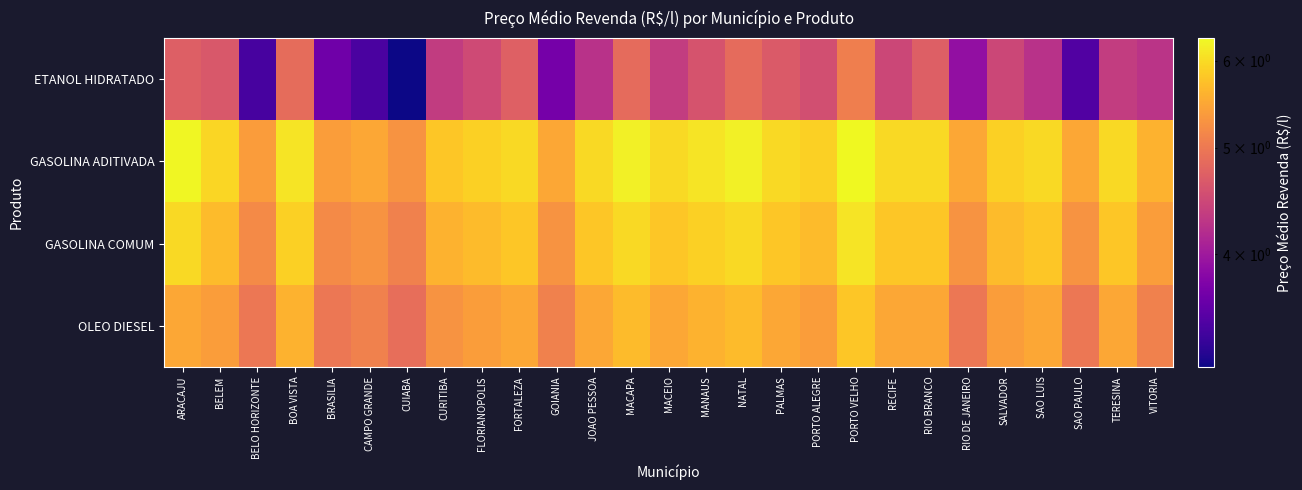

Reading left to right, what are all the values shown in this chart?

ETANOL HIDRATADO: ARACAJU=4.7	BELEM=4.7	BELO HORIZONTE=3.4	BOA VISTA=4.9	BRASILIA=3.7	CAMPO GRANDE=3.4	CUIABA=3.2	CURITIBA=4.3	FLORIANOPOLIS=4.5	FORTALEZA=4.7	GOIANIA=3.7	JOAO PESSOA=4.2	MACAPA=4.8	MACEIO=4.4	MANAUS=4.6	NATAL=4.8	PALMAS=4.7	PORTO ALEGRE=4.5	PORTO VELHO=5.1	RECIFE=4.5	RIO BRANCO=4.7	RIO DE JANEIRO=3.9	SALVADOR=4.5	SAO LUIS=4.2	SAO PAULO=3.5	TERESINA=4.4	VITORIA=4.3
GASOLINA ADITIVADA: ARACAJU=6.3	BELEM=6.0	BELO HORIZONTE=5.4	BOA VISTA=6.1	BRASILIA=5.4	CAMPO GRANDE=5.5	CUIABA=5.3	CURITIBA=5.8	FLORIANOPOLIS=5.9	FORTALEZA=6.0	GOIANIA=5.5	JOAO PESSOA=6.0	MACAPA=6.2	MACEIO=6.0	MANAUS=6.1	NATAL=6.2	PALMAS=6.0	PORTO ALEGRE=5.9	PORTO VELHO=6.3	RECIFE=6.0	RIO BRANCO=6.0	RIO DE JANEIRO=5.5	SALVADOR=5.9	SAO LUIS=6.0	SAO PAULO=5.5	TERESINA=6.0	VITORIA=5.6
GASOLINA COMUM: ARACAJU=6.0	BELEM=5.7	BELO HORIZONTE=5.2	BOA VISTA=5.9	BRASILIA=5.2	CAMPO GRANDE=5.3	CUIABA=5.1	CURITIBA=5.6	FLORIANOPOLIS=5.7	FORTALEZA=5.8	GOIANIA=5.3	JOAO PESSOA=5.8	MACAPA=6.0	MACEIO=5.8	MANAUS=5.9	NATAL=6.0	PALMAS=5.8	PORTO ALEGRE=5.7	PORTO VELHO=6.1	RECIFE=5.8	RIO BRANCO=5.8	RIO DE JANEIRO=5.3	SALVADOR=5.7	SAO LUIS=5.8	SAO PAULO=5.3	TERESINA=5.8	VITORIA=5.4
OLEO DIESEL: ARACAJU=5.5	BELEM=5.4	BELO HORIZONTE=5.0	BOA VISTA=5.6	BRASILIA=5.0	CAMPO GRANDE=5.1	CUIABA=4.9	CURITIBA=5.3	FLORIANOPOLIS=5.4	FORTALEZA=5.5	GOIANIA=5.1	JOAO PESSOA=5.5	MACAPA=5.7	MACEIO=5.5	MANAUS=5.6	NATAL=5.7	PALMAS=5.5	PORTO ALEGRE=5.4	PORTO VELHO=5.8	RECIFE=5.5	RIO BRANCO=5.5	RIO DE JANEIRO=5.0	SALVADOR=5.4	SAO LUIS=5.5	SAO PAULO=5.0	TERESINA=5.5	VITORIA=5.1